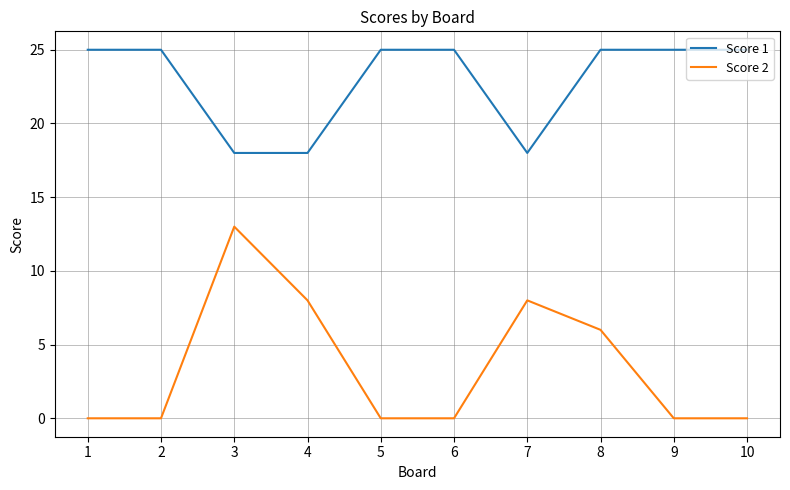

At how many categories does at least one series exceed 6?

10